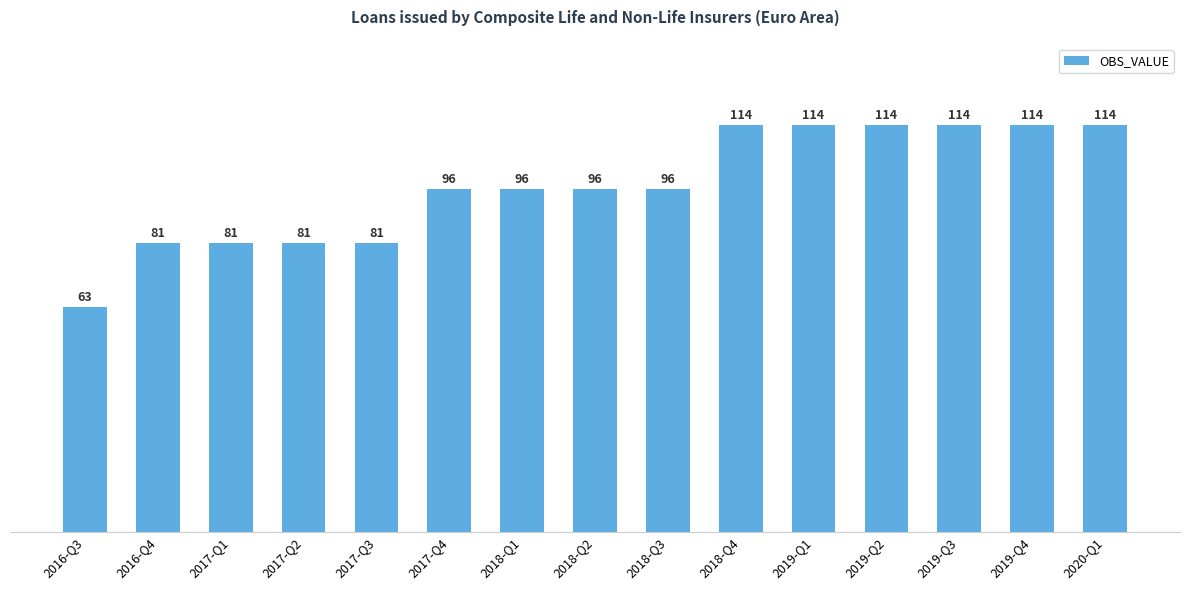

Reading left to right, what are all the values shown in this chart?

63	81	81	81	81	96	96	96	96	114	114	114	114	114	114